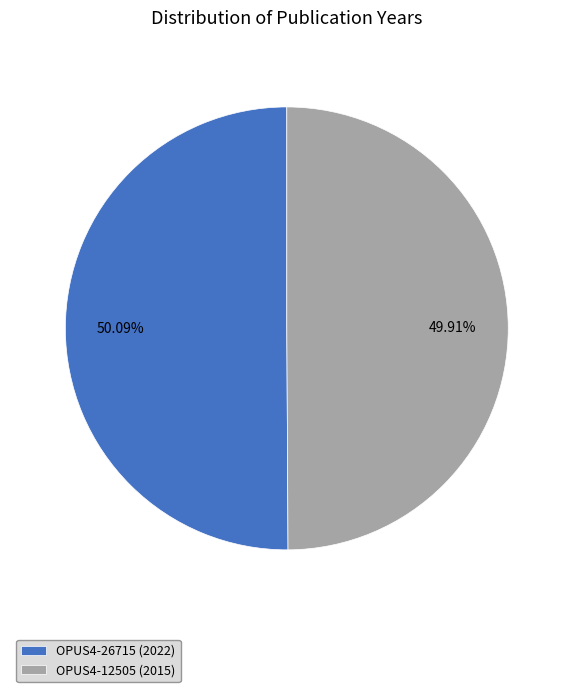

To the nearest percent, what is the average slice percentage?

50%